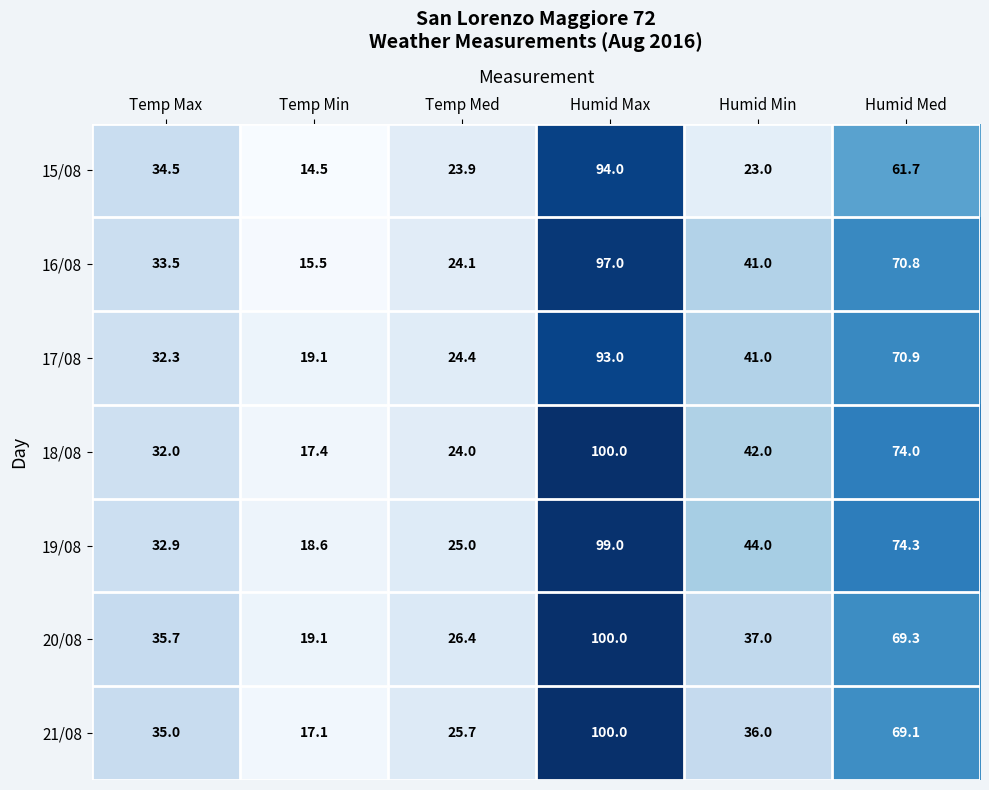

What is the highest value of the 17/08 series?

93.0